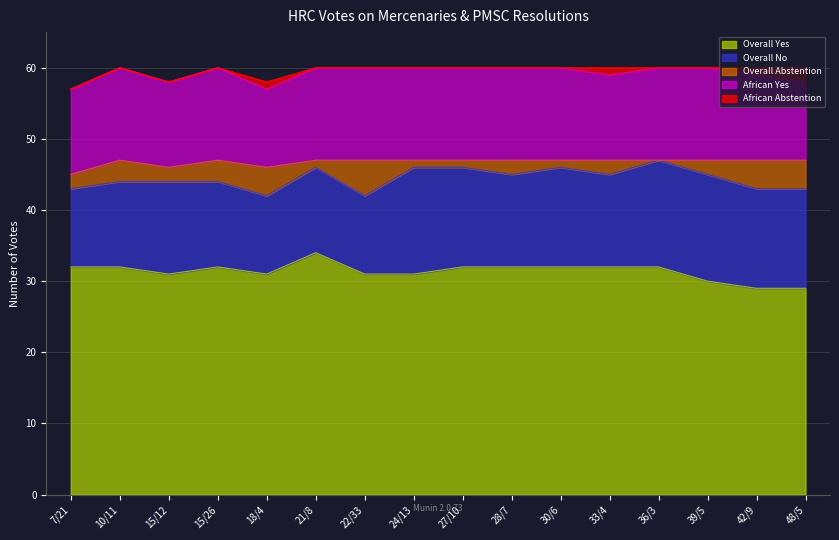

Between 22/33 and 33/4, which series saw the biggest shift?

Overall Abstention